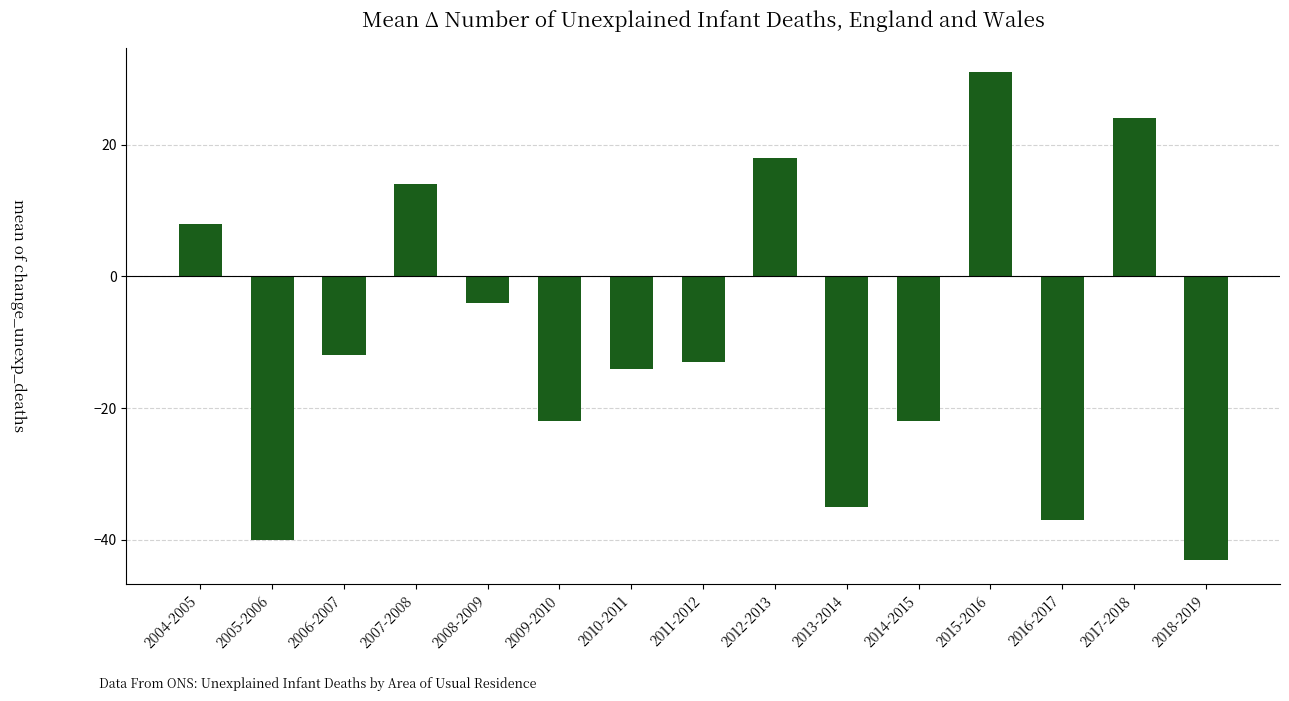

What is the value of the 8th bar from the left?

-13